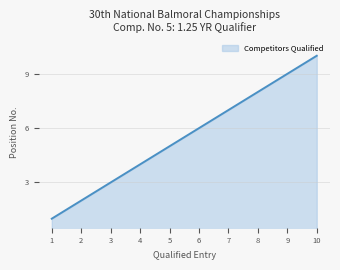

The chart shows a value of 4 at 4. True or false?

True